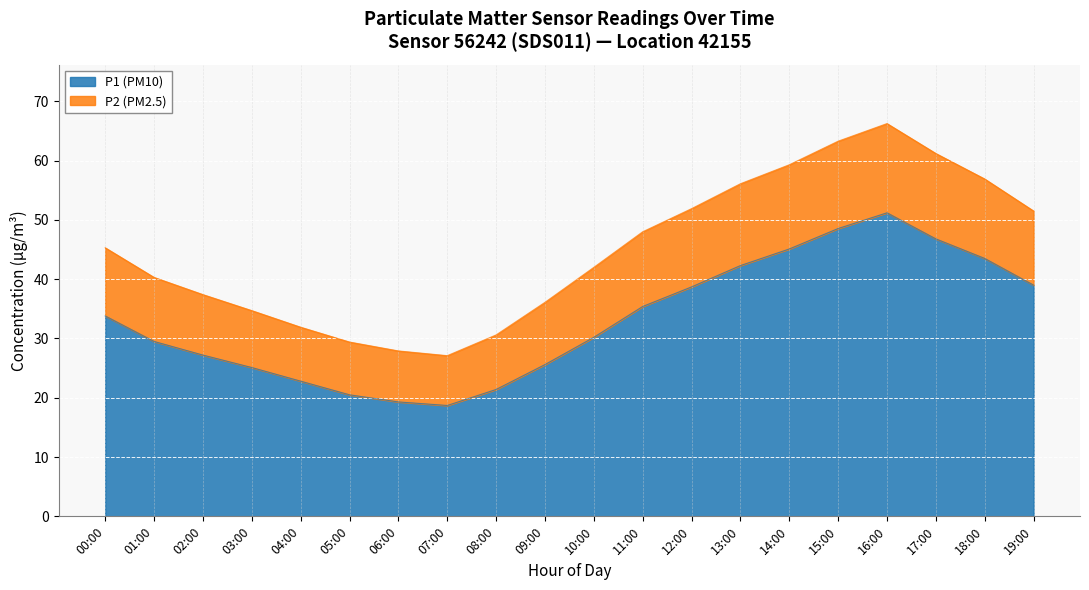

What is the maximum value for P1 (PM10)?

51.2